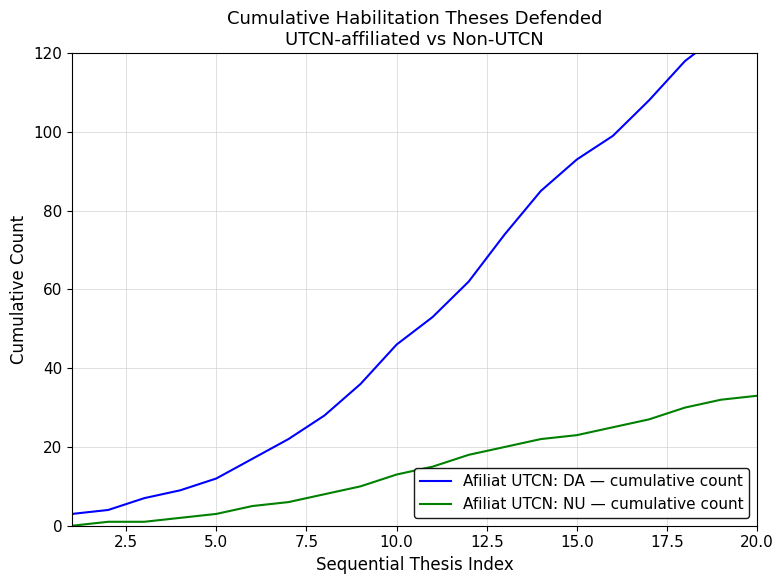

How many data points in Afiliat UTCN: DA — cumulative count are above 53?

9